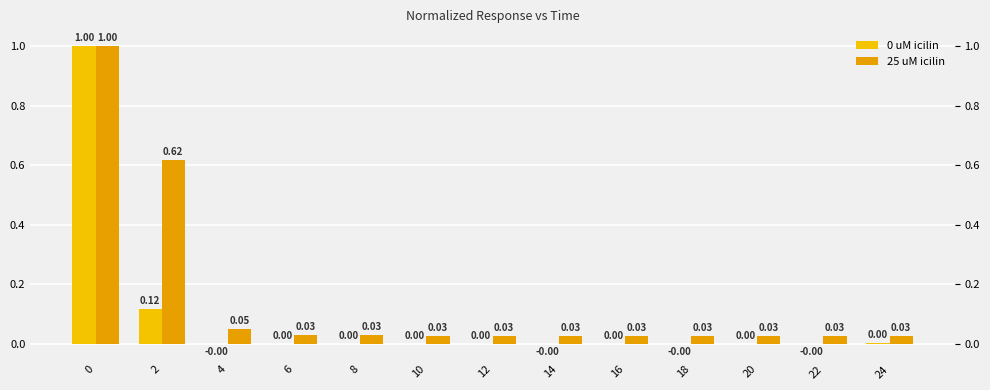

Is it true that 25 uM icilin equals 0.0 at 6?

False